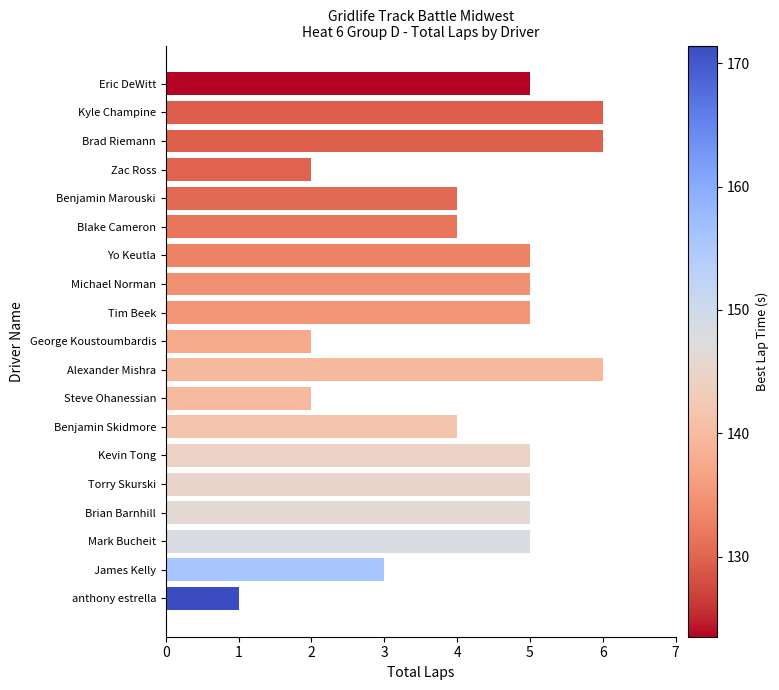

Reading top to bottom, extract all data points from this chart.

Eric DeWitt=5	Kyle Champine=6	Brad Riemann=6	Zac Ross=2	Benjamin Marouski=4	Blake Cameron=4	Yo Keutla=5	Michael Norman=5	Tim Beek=5	George Koustoumbardis=2	Alexander Mishra=6	Steve Ohanessian=2	Benjamin Skidmore=4	Kevin Tong=5	Torry Skurski=5	Brian Barnhill=5	Mark Bucheit=5	James Kelly=3	anthony estrella=1